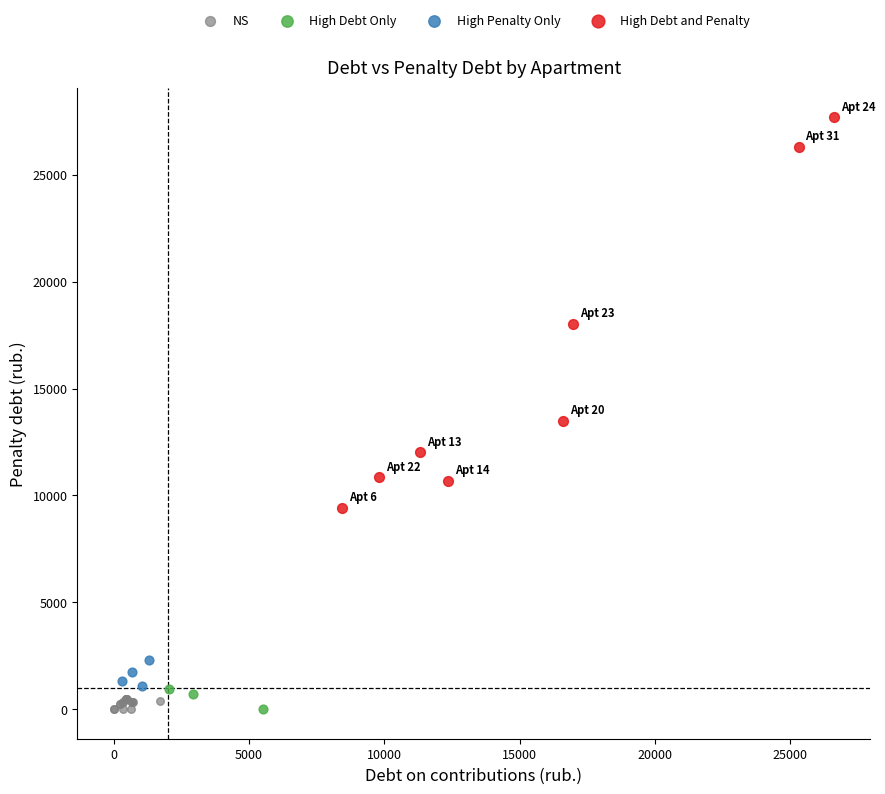

Which series has the largest Y range (max minus min)?

High Debt and Penalty